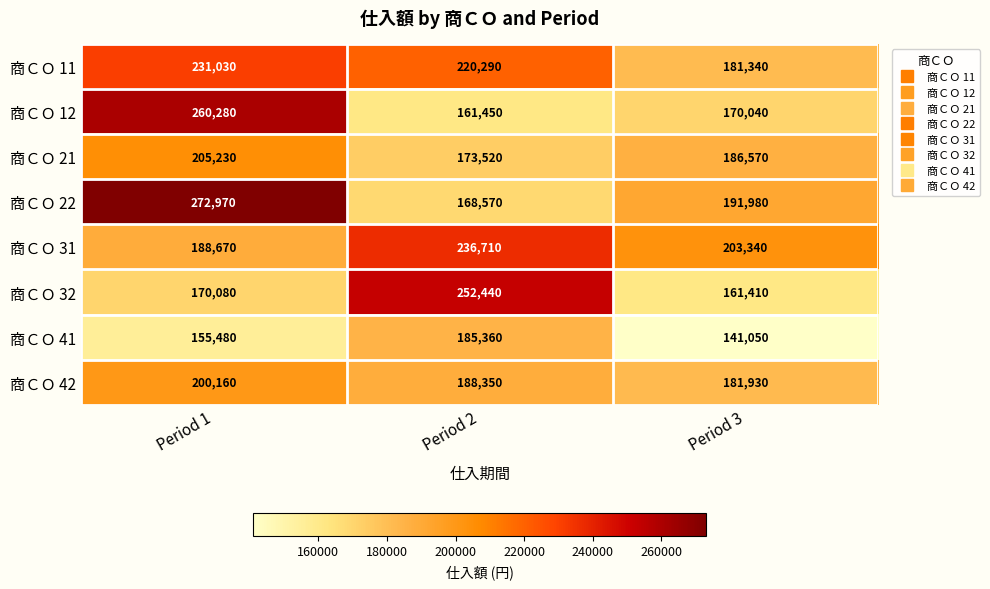

What is the average value of the 商ＣＯ 11 series?

210887